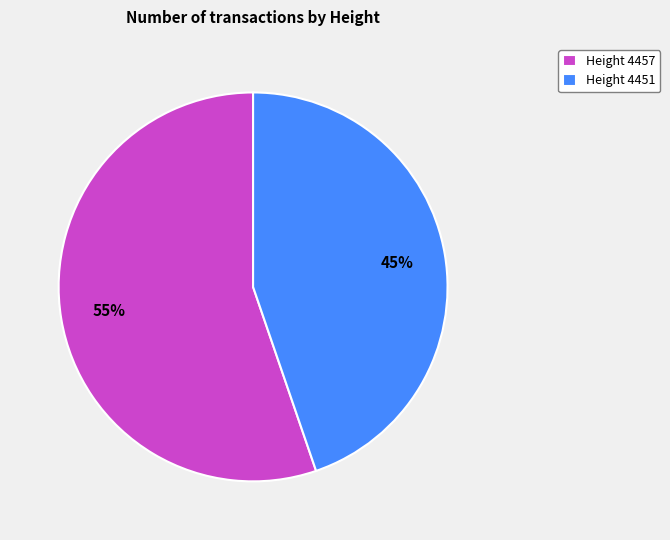

Is the sum of Height 4451 and Height 4457 greater than half?

Yes